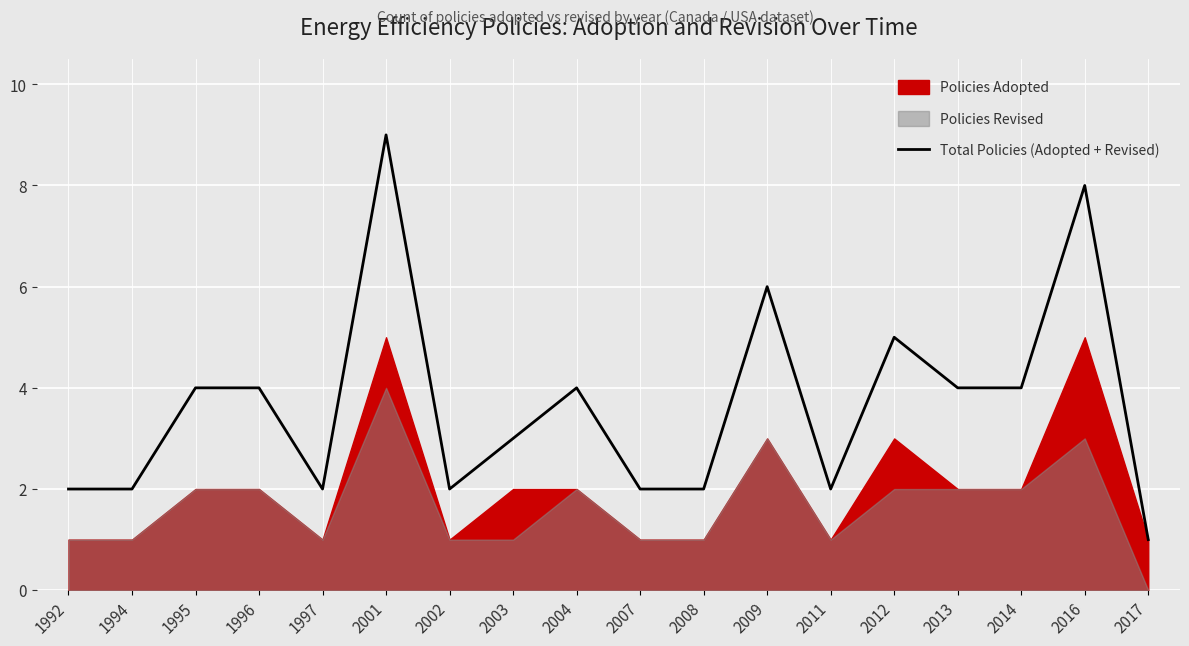

Reading left to right, extract all data points from this chart.

1992=2	1994=2	1995=4	1996=4	1997=2	2001=9	2002=2	2003=3	2004=4	2007=2	2008=2	2009=6	2011=2	2012=5	2013=4	2014=4	2016=8	2017=1